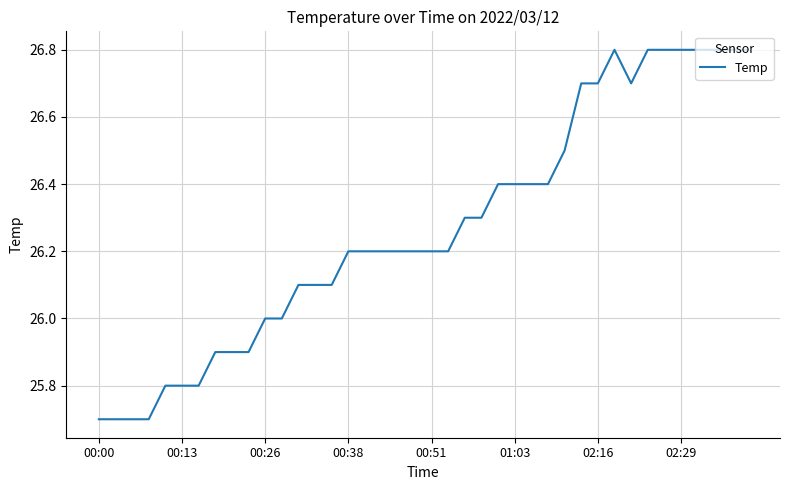

What is the difference between the maximum and minimum values?

1.1